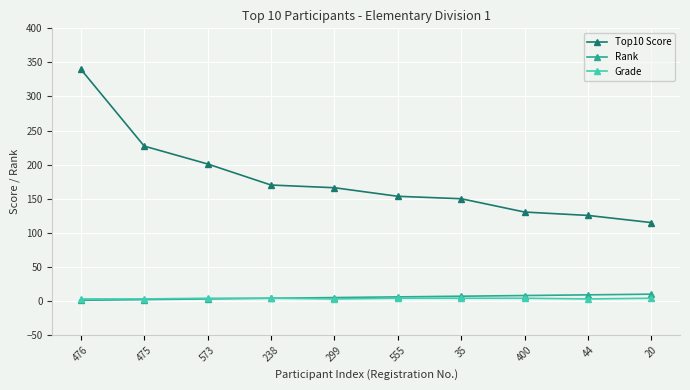

Which series has the largest range (max minus min)?

Top10 Score